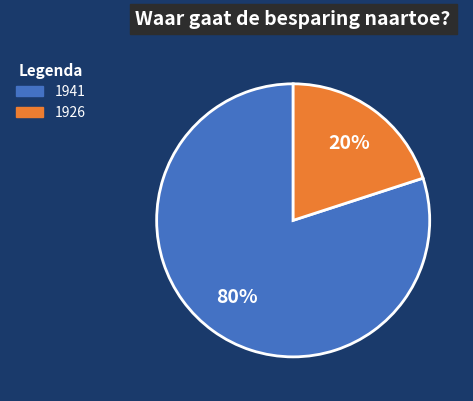

Count the number of slices in the pie.

2